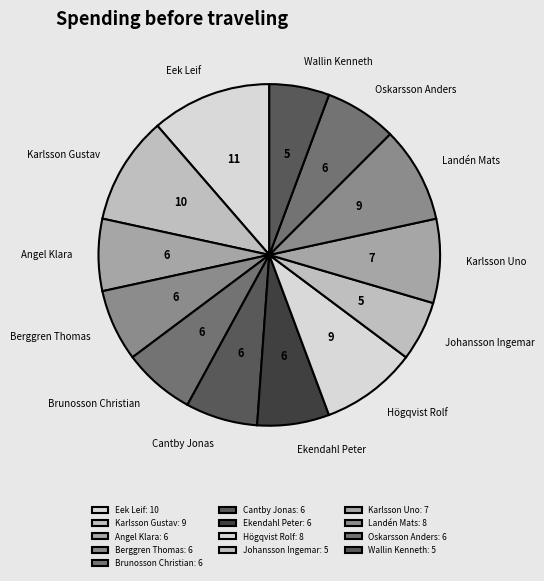

Is it true that Cantby Jonas is 7% of the pie?

True